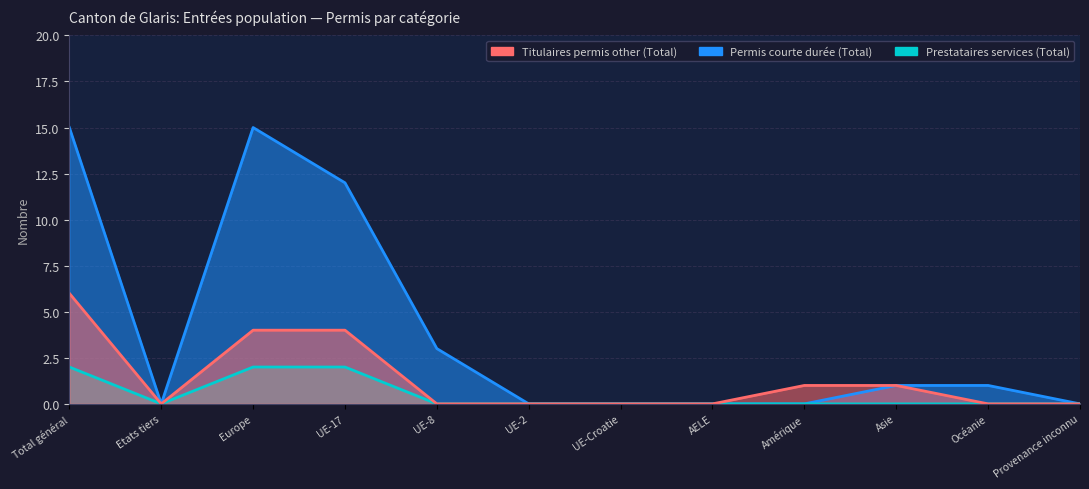

Reading right to left, what are all the values shown in this chart?

Permis courte durée (Total): Provenance inconnu=0	Océanie=1	Asie=1	Amérique=0	AELE=0	UE-Croatie=0	UE-2=0	UE-8=3	UE-17=12	Europe=15	Etats tiers=0	Total général=15
Prestataires services (Total): Provenance inconnu=0	Océanie=0	Asie=0	Amérique=0	AELE=0	UE-Croatie=0	UE-2=0	UE-8=0	UE-17=2	Europe=2	Etats tiers=0	Total général=2
Titulaires permis other (Total): Provenance inconnu=0	Océanie=0	Asie=1	Amérique=1	AELE=0	UE-Croatie=0	UE-2=0	UE-8=0	UE-17=4	Europe=4	Etats tiers=0	Total général=6